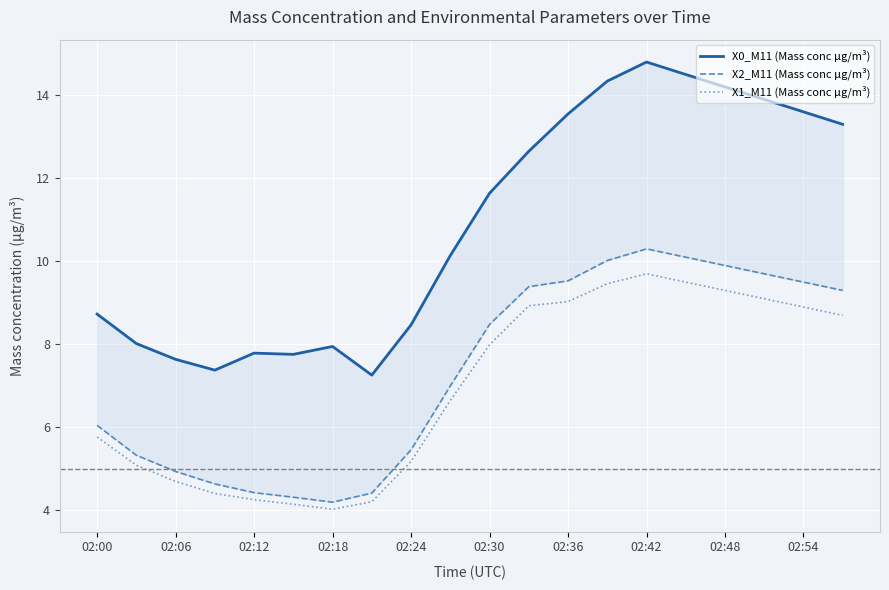

What is the value of the X2_M11 (Mass conc μg/m³) point at the 8th from the left?

4.4